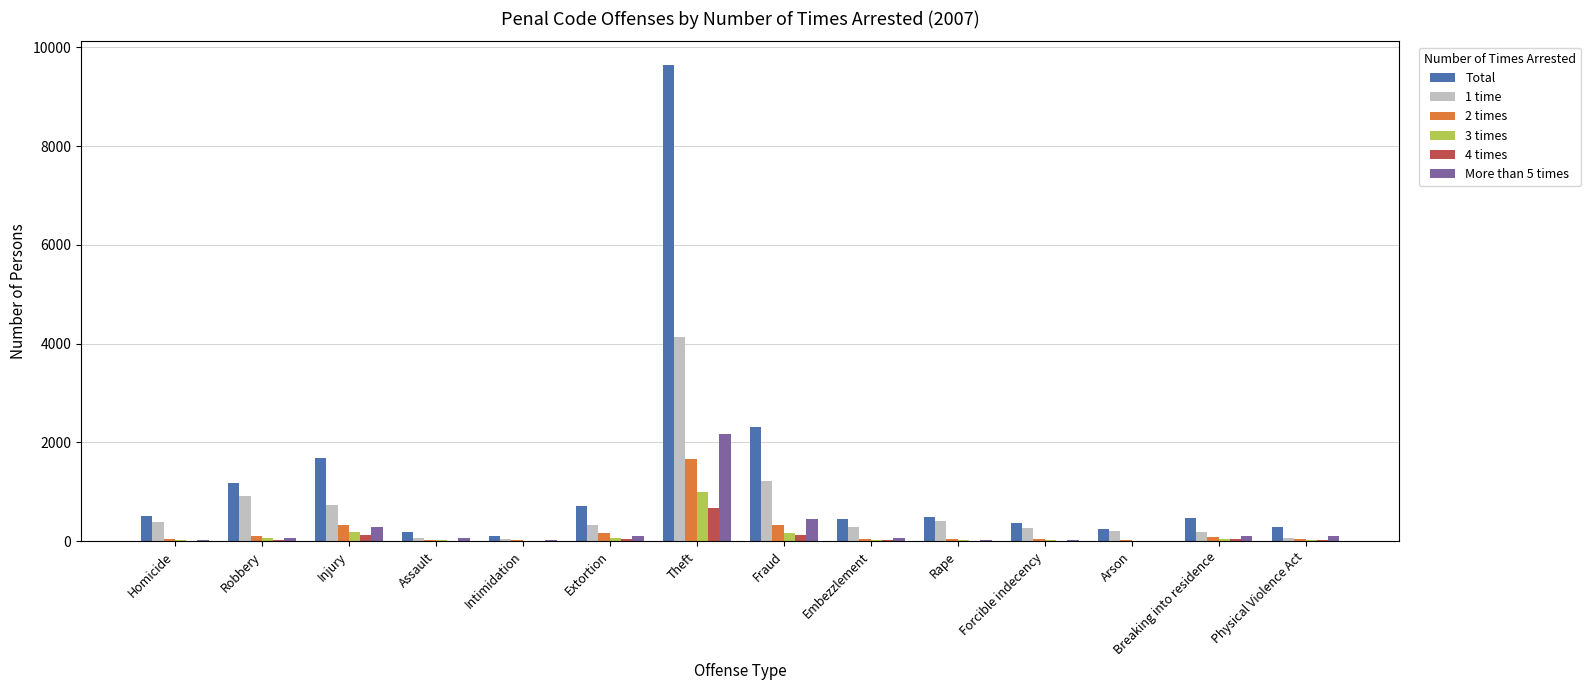

What is the spread (max minus min) of values at Injury?

1557